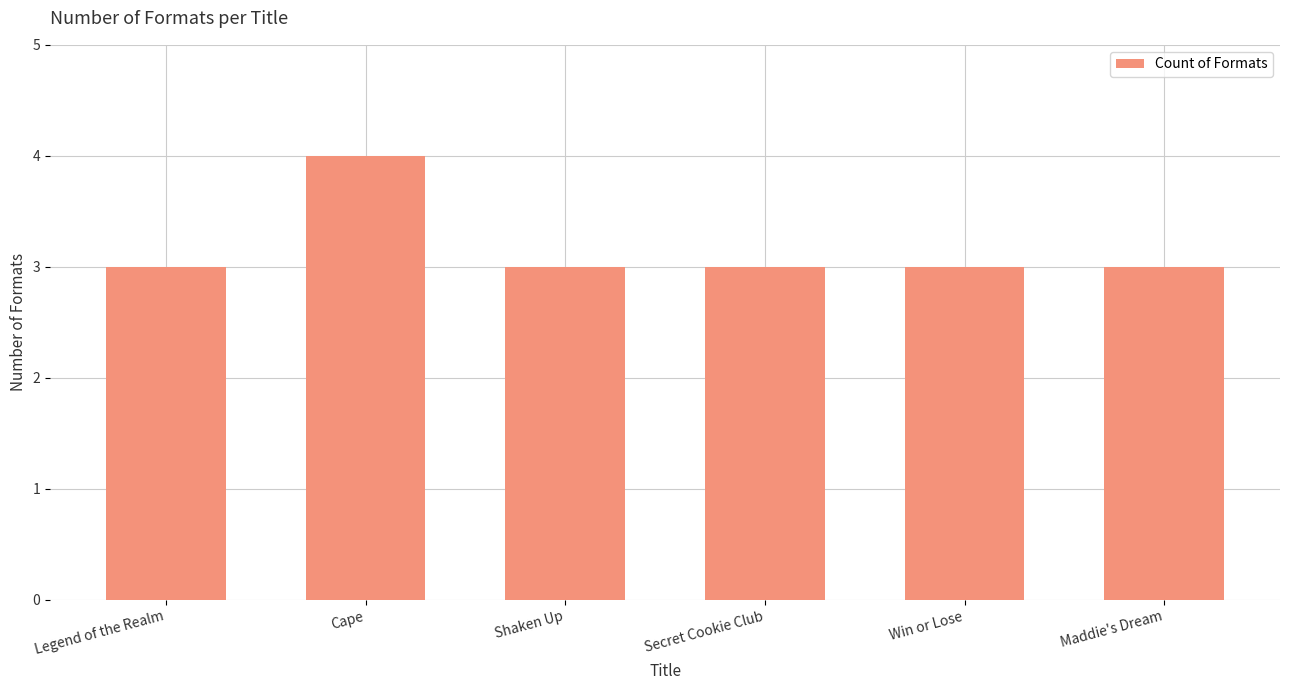

The value at Cape is 4. True or false?

True